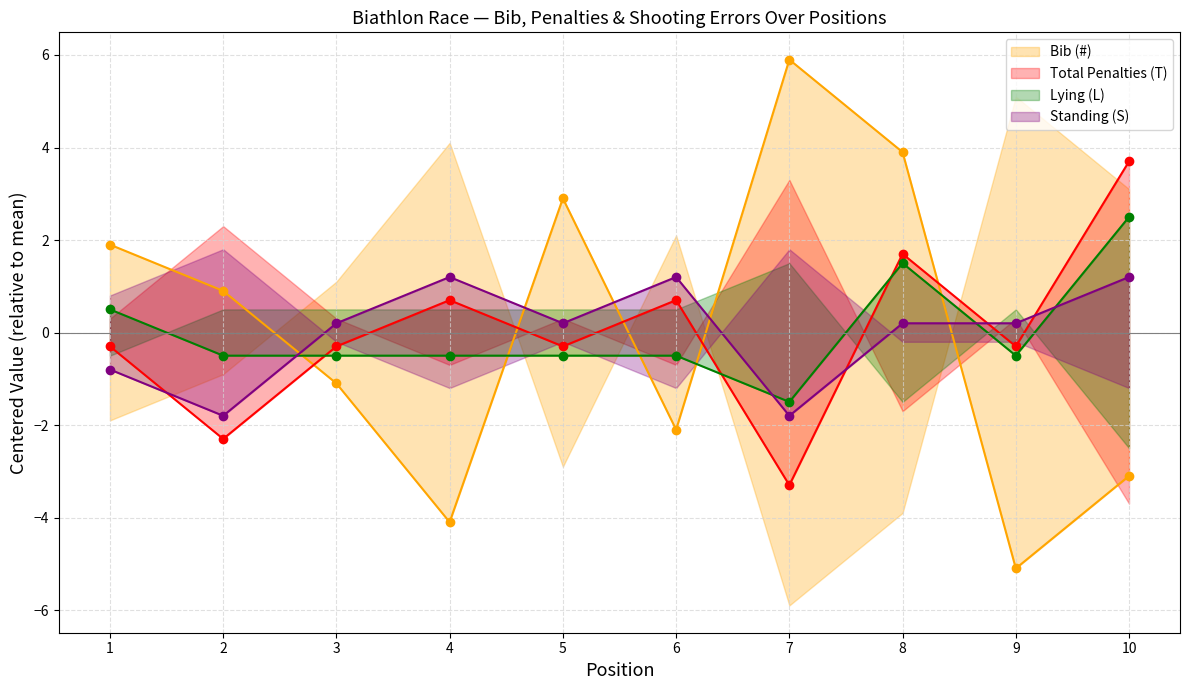

How many interior local peaks does the Total Penalties (T) series have?

3